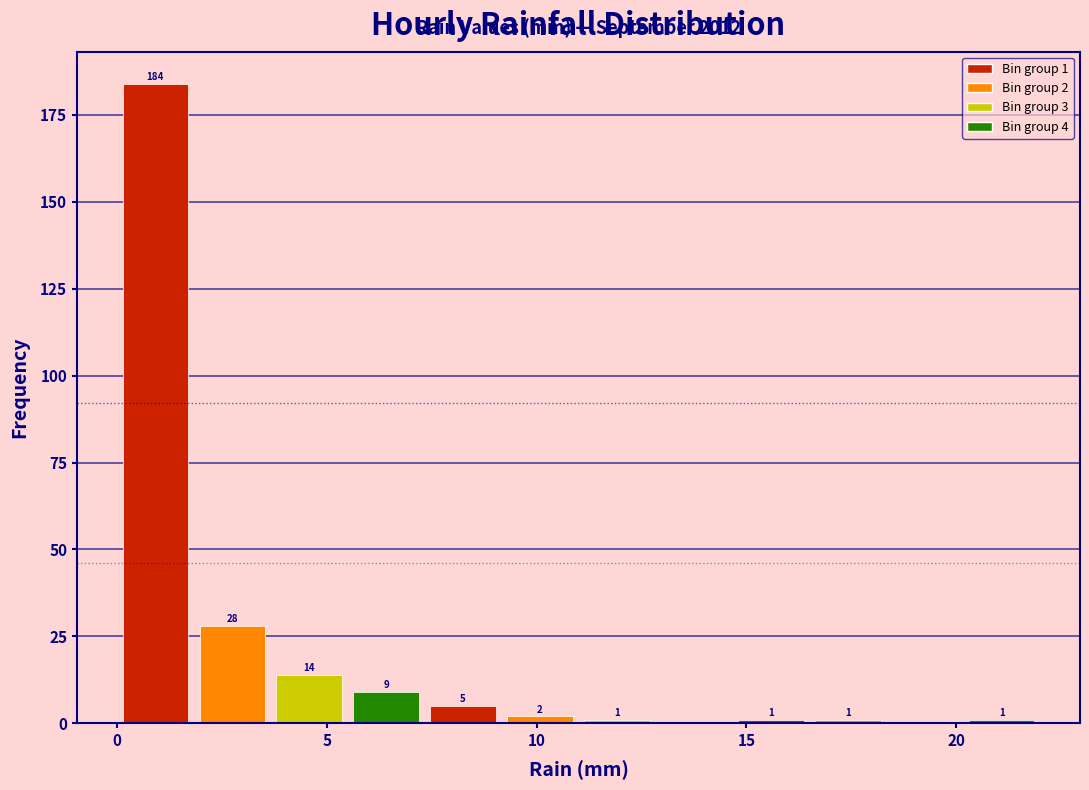

Around what value on the x-axis is the tallest bar? Give the approximate position of its centre, as read against the axis.

1.0